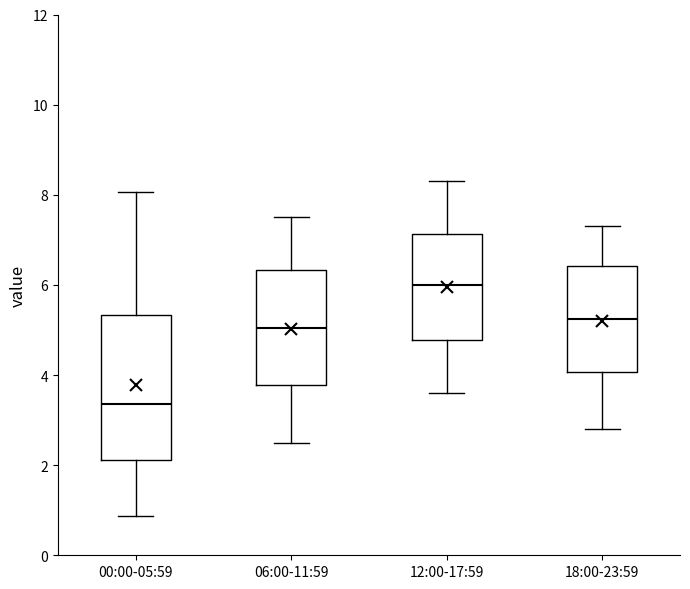

Where is the lower edge of the box for 06:00-11:59 on the y-axis? The values are not printed on the chart, so give them approximately, as read against the axis.

3.8